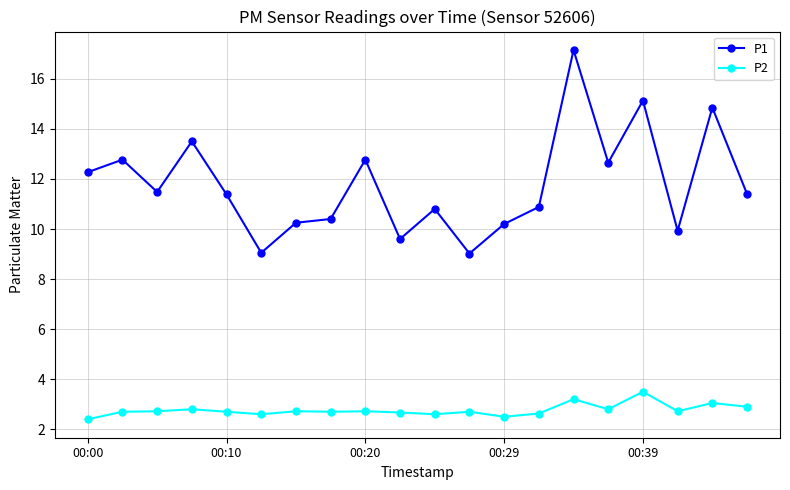

Which series has the widest spread of values?

P1